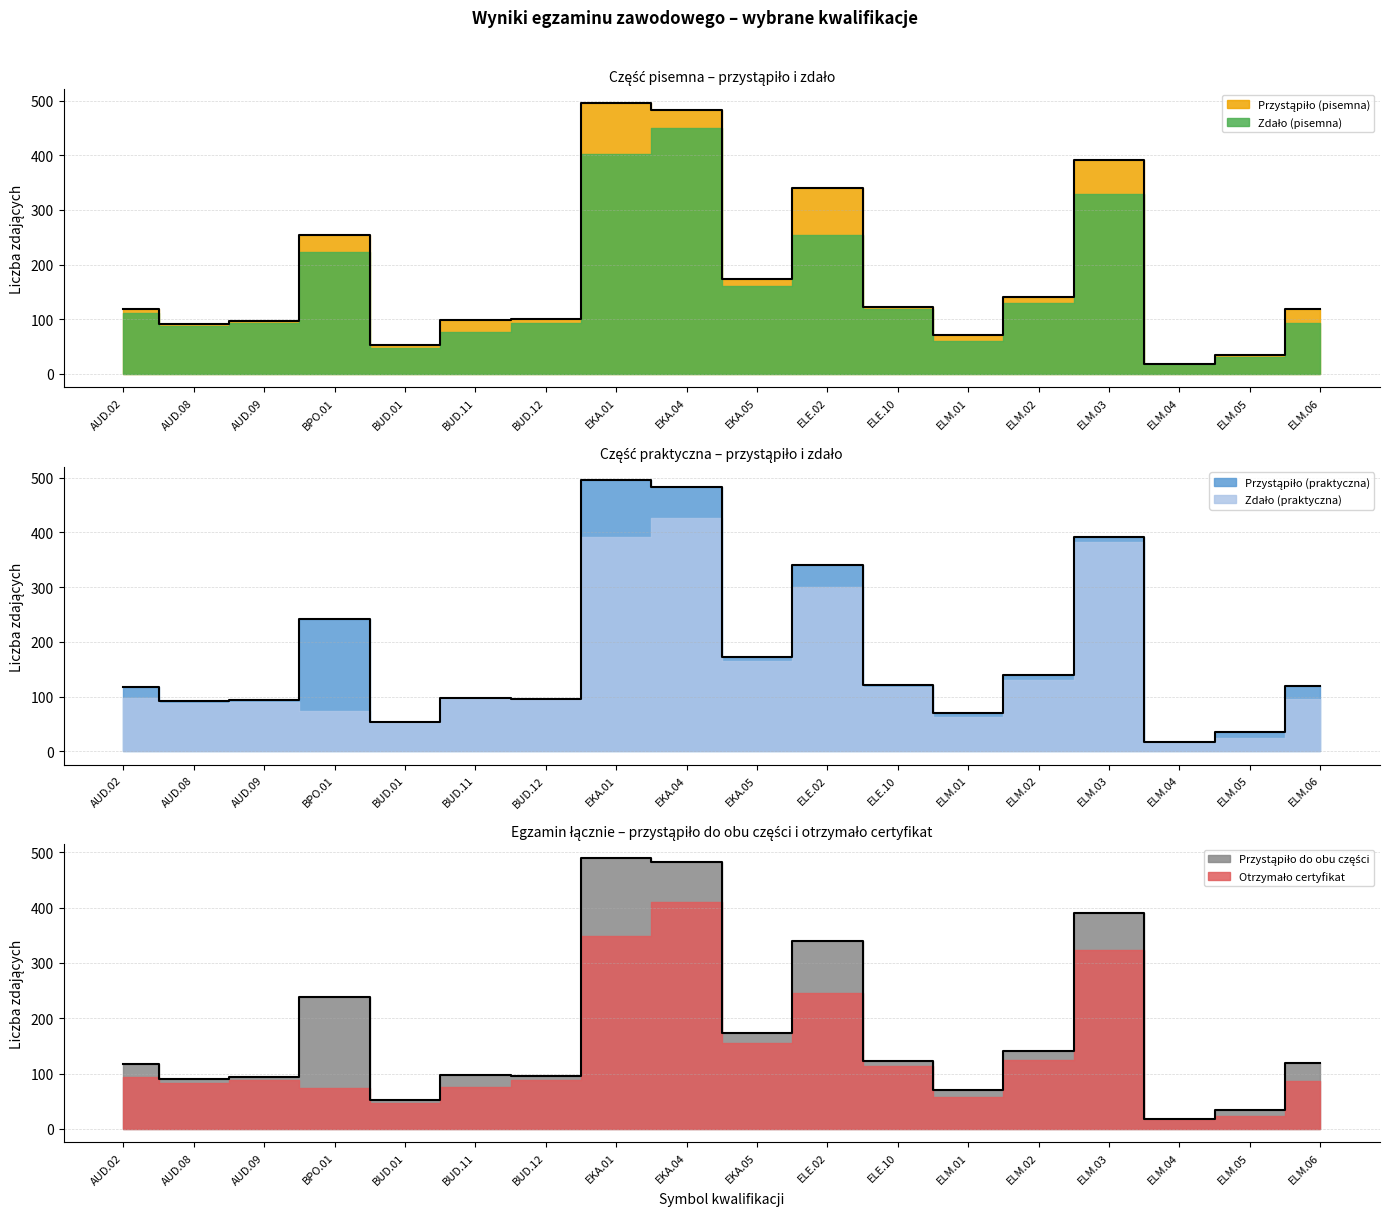

At which label does Przystąpiło (pisemna) first exceed 119?

BPO.01